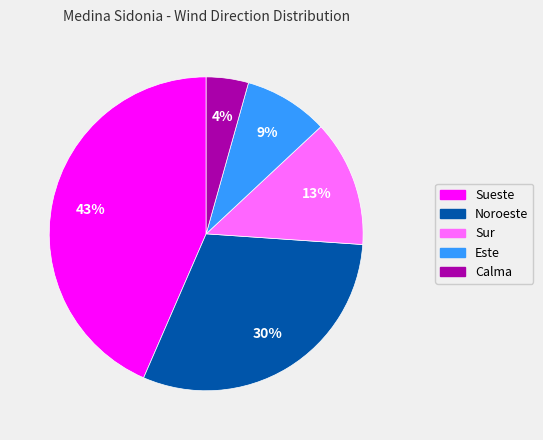

How many segments does this pie chart have?

5